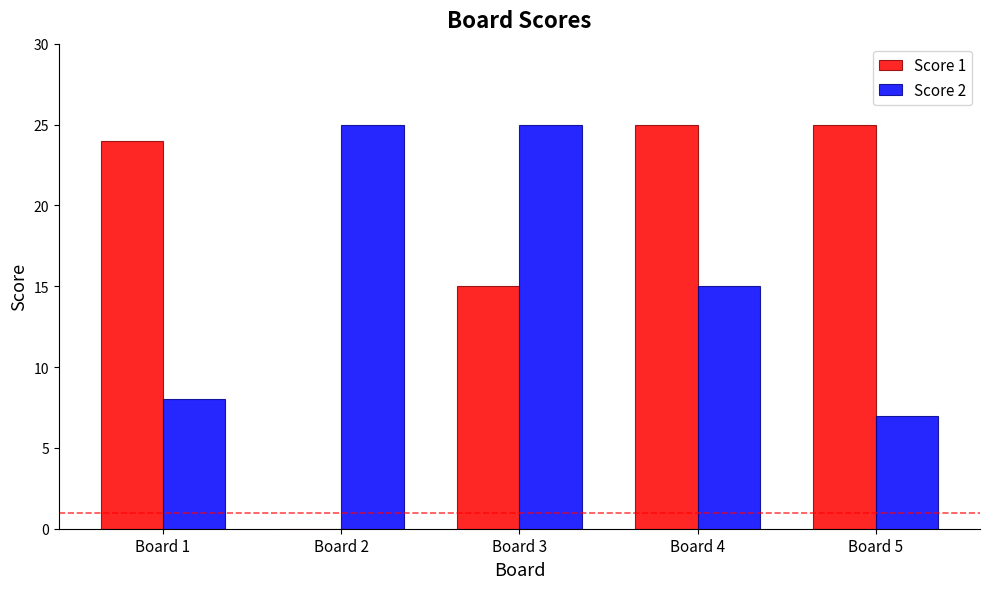

Reading right to left, transcribe all the data shown in this chart.

Score 1: 25	25	15	0	24
Score 2: 7	15	25	25	8